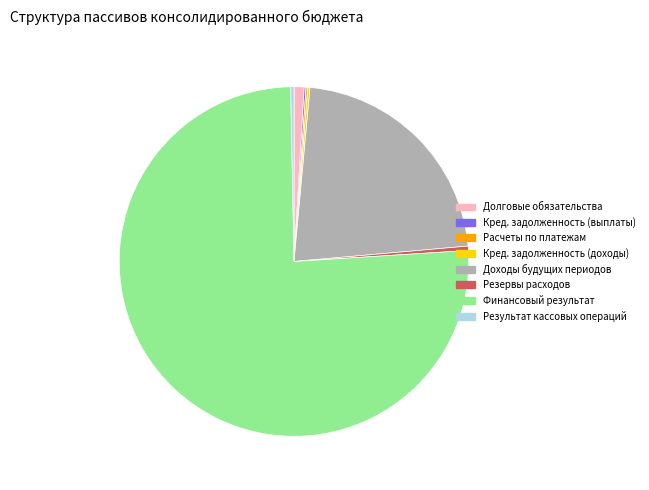

Which slice is the largest?

Финансовый результат